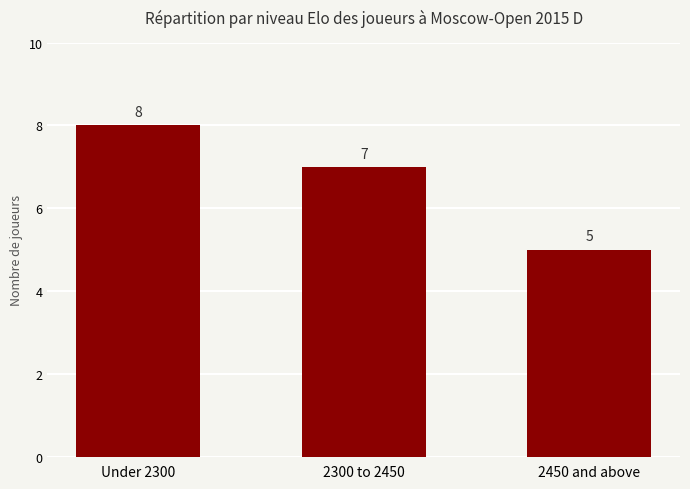

Reading right to left, transcribe all the data shown in this chart.

2450 and above=5	2300 to 2450=7	Under 2300=8